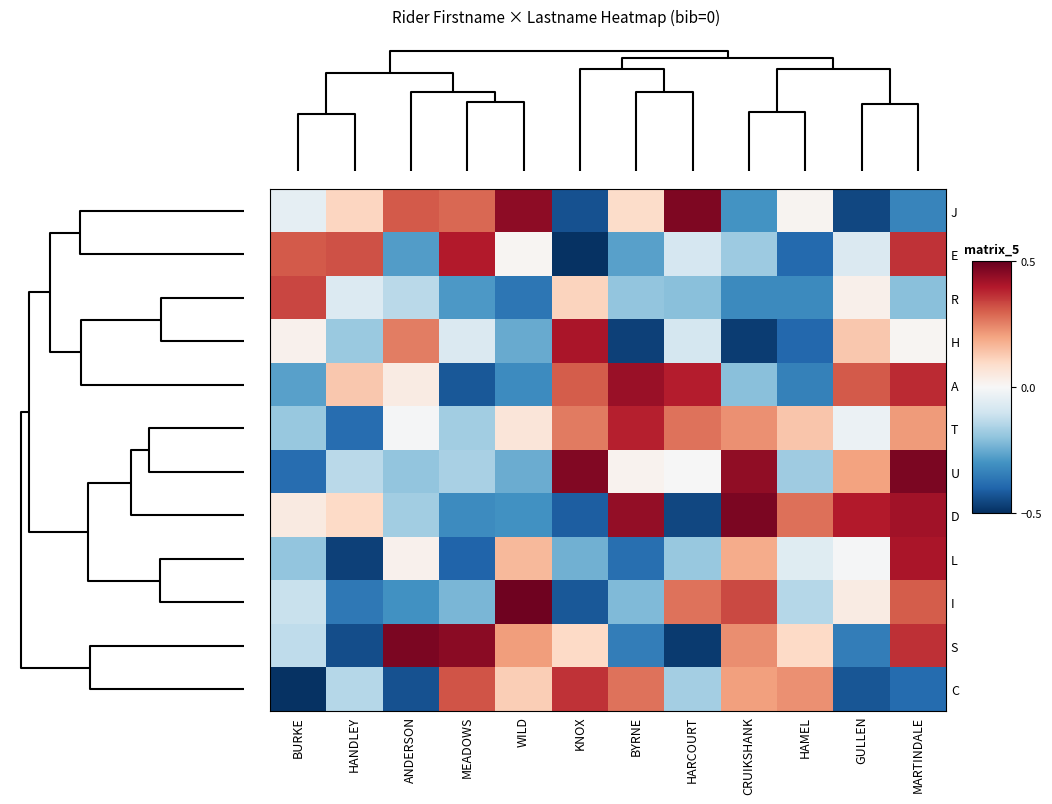

Reading left to right, transcribe all the data shown in this chart.

J: BURKE=-0.0	HANDLEY=0.1	ANDERSON=0.3	MEADOWS=0.3	WILD=0.4	KNOX=-0.4	BYRNE=0.1	HARCOURT=0.5	CRUIKSHANK=-0.3	HAMEL=0.0	GULLEN=-0.5	MARTINDALE=-0.3
E: BURKE=0.3	HANDLEY=0.3	ANDERSON=-0.3	MEADOWS=0.4	WILD=0.0	KNOX=-0.5	BYRNE=-0.3	HARCOURT=-0.1	CRUIKSHANK=-0.2	HAMEL=-0.4	GULLEN=-0.1	MARTINDALE=0.4
R: BURKE=0.3	HANDLEY=-0.1	ANDERSON=-0.1	MEADOWS=-0.3	WILD=-0.4	KNOX=0.1	BYRNE=-0.2	HARCOURT=-0.2	CRUIKSHANK=-0.3	HAMEL=-0.3	GULLEN=0.0	MARTINDALE=-0.2
H: BURKE=0.0	HANDLEY=-0.2	ANDERSON=0.3	MEADOWS=-0.1	WILD=-0.3	KNOX=0.4	BYRNE=-0.5	HARCOURT=-0.1	CRUIKSHANK=-0.5	HAMEL=-0.4	GULLEN=0.1	MARTINDALE=0.0
A: BURKE=-0.3	HANDLEY=0.1	ANDERSON=0.0	MEADOWS=-0.4	WILD=-0.3	KNOX=0.3	BYRNE=0.4	HARCOURT=0.4	CRUIKSHANK=-0.2	HAMEL=-0.3	GULLEN=0.3	MARTINDALE=0.4
T: BURKE=-0.2	HANDLEY=-0.4	ANDERSON=-0.0	MEADOWS=-0.2	WILD=0.1	KNOX=0.3	BYRNE=0.4	HARCOURT=0.3	CRUIKSHANK=0.2	HAMEL=0.1	GULLEN=-0.0	MARTINDALE=0.2
U: BURKE=-0.4	HANDLEY=-0.1	ANDERSON=-0.2	MEADOWS=-0.2	WILD=-0.2	KNOX=0.5	BYRNE=0.0	HARCOURT=-0.0	CRUIKSHANK=0.4	HAMEL=-0.2	GULLEN=0.2	MARTINDALE=0.5
D: BURKE=0.0	HANDLEY=0.1	ANDERSON=-0.2	MEADOWS=-0.3	WILD=-0.3	KNOX=-0.4	BYRNE=0.4	HARCOURT=-0.5	CRUIKSHANK=0.5	HAMEL=0.3	GULLEN=0.4	MARTINDALE=0.4
L: BURKE=-0.2	HANDLEY=-0.5	ANDERSON=0.0	MEADOWS=-0.4	WILD=0.2	KNOX=-0.2	BYRNE=-0.4	HARCOURT=-0.2	CRUIKSHANK=0.2	HAMEL=-0.1	GULLEN=-0.0	MARTINDALE=0.4
I: BURKE=-0.1	HANDLEY=-0.4	ANDERSON=-0.3	MEADOWS=-0.2	WILD=0.5	KNOX=-0.4	BYRNE=-0.2	HARCOURT=0.3	CRUIKSHANK=0.3	HAMEL=-0.1	GULLEN=0.0	MARTINDALE=0.3
S: BURKE=-0.1	HANDLEY=-0.4	ANDERSON=0.5	MEADOWS=0.5	WILD=0.2	KNOX=0.1	BYRNE=-0.3	HARCOURT=-0.5	CRUIKSHANK=0.2	HAMEL=0.1	GULLEN=-0.3	MARTINDALE=0.4
C: BURKE=-0.5	HANDLEY=-0.1	ANDERSON=-0.4	MEADOWS=0.3	WILD=0.1	KNOX=0.4	BYRNE=0.3	HARCOURT=-0.2	CRUIKSHANK=0.2	HAMEL=0.2	GULLEN=-0.4	MARTINDALE=-0.4